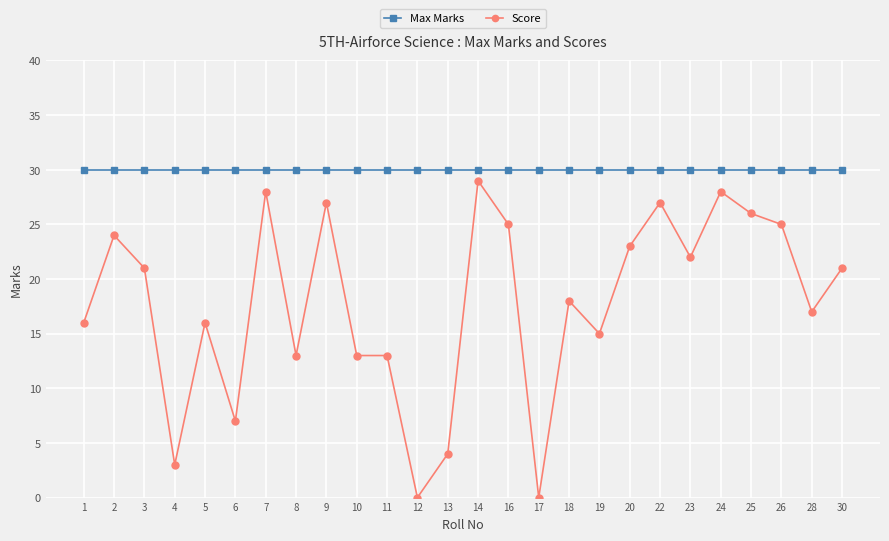

What are all the series names shown in the legend?

Max Marks, Score